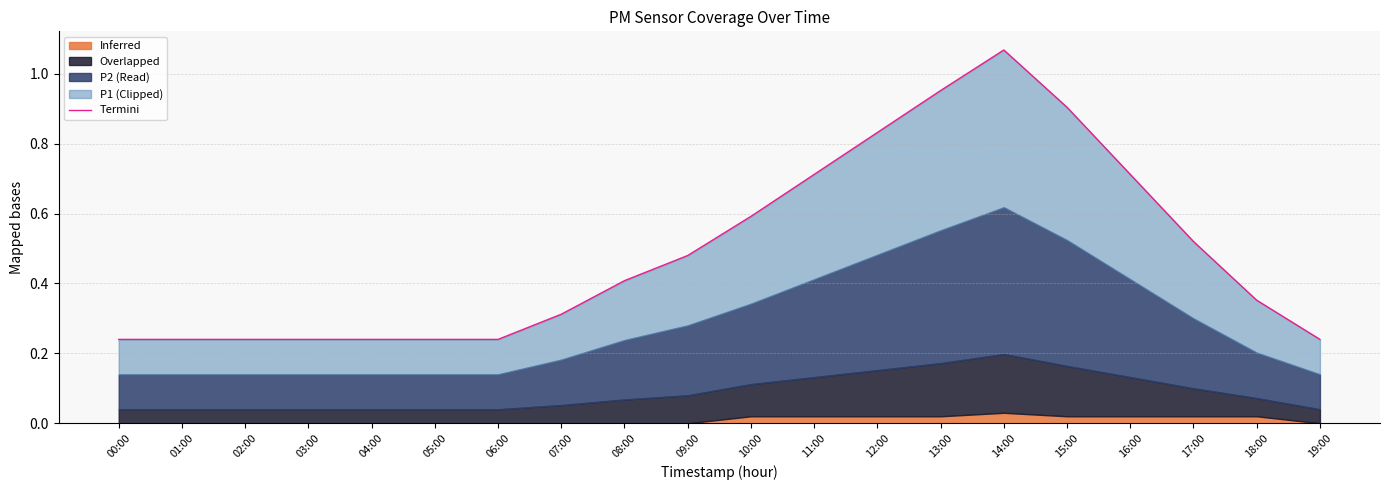

The value at 06:00 is 0.2. True or false?

False